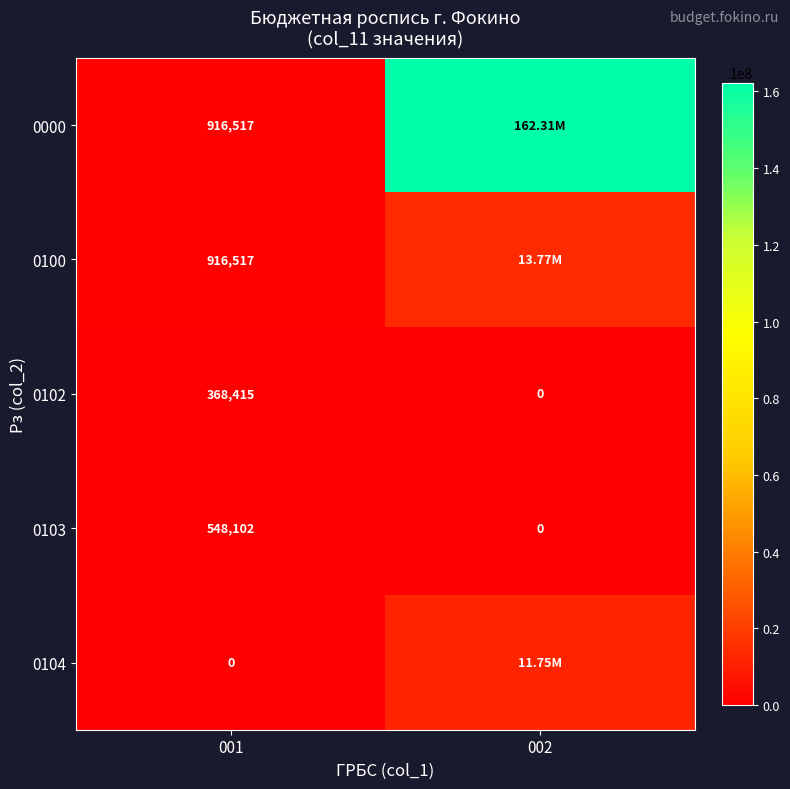

What is the difference between the highest and lowest values at 002?

162311196